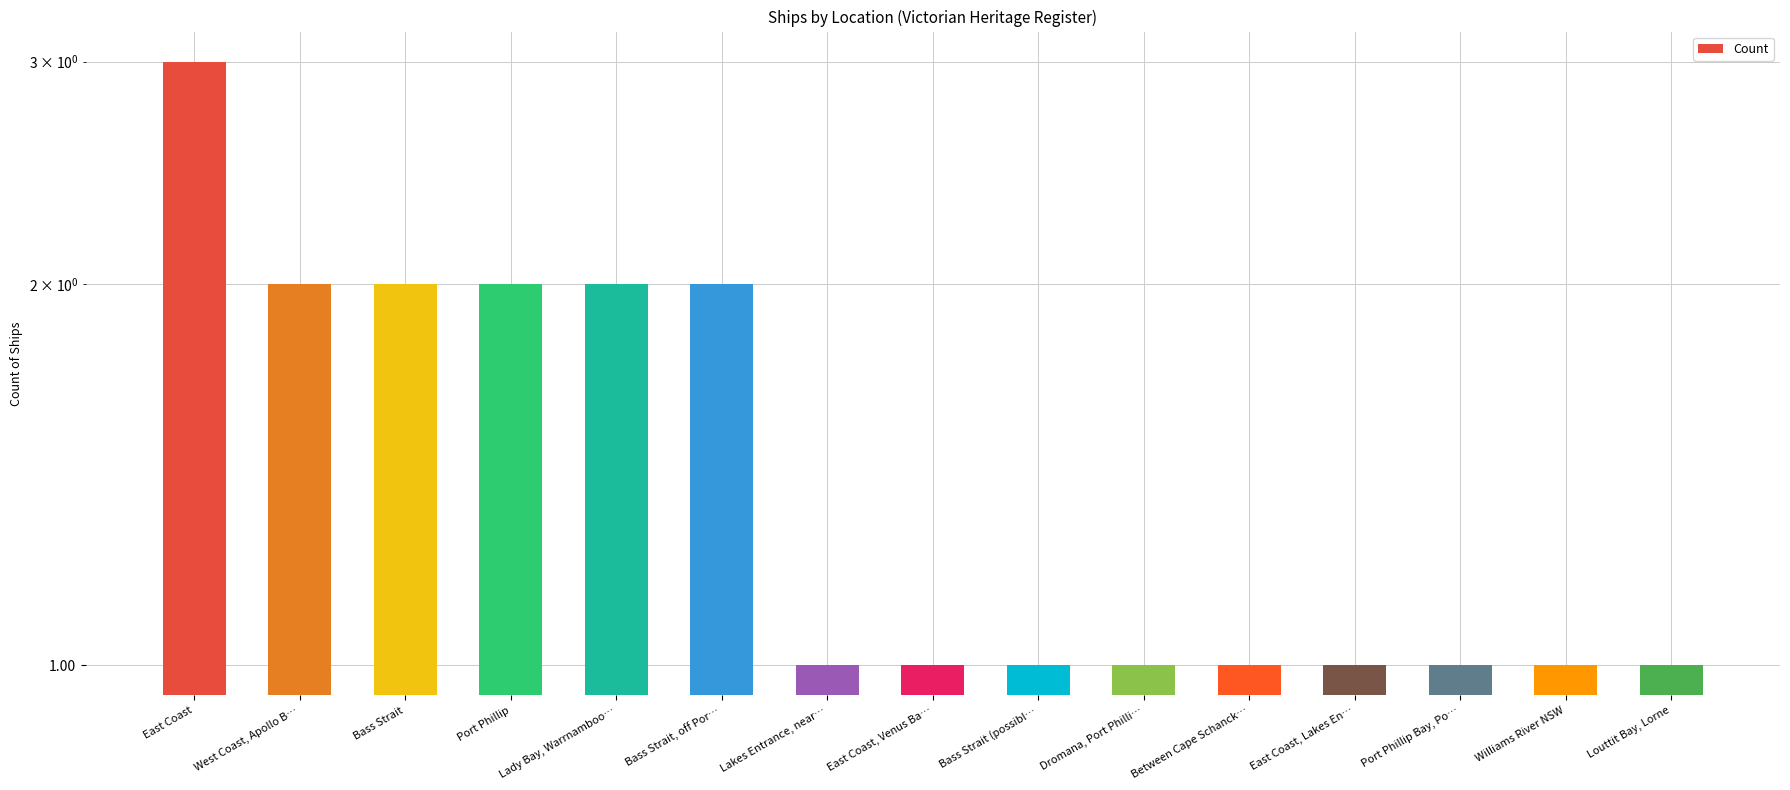

What is the sum of all values?

22